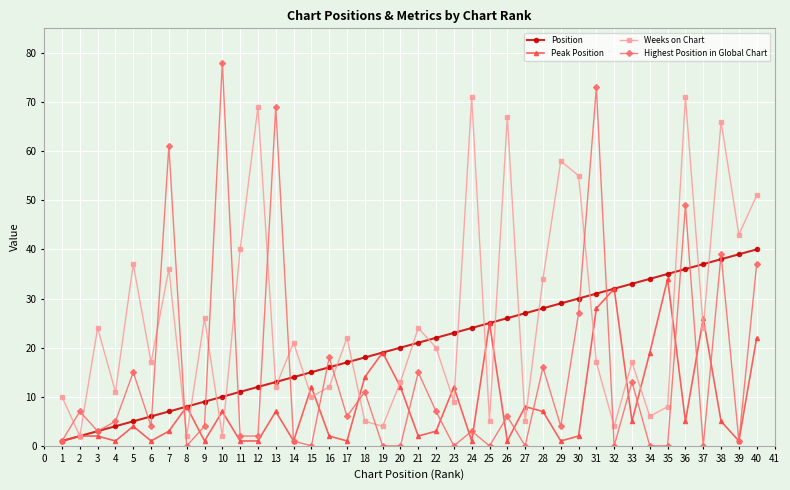

Which series has the largest total across all categories?

Weeks on Chart